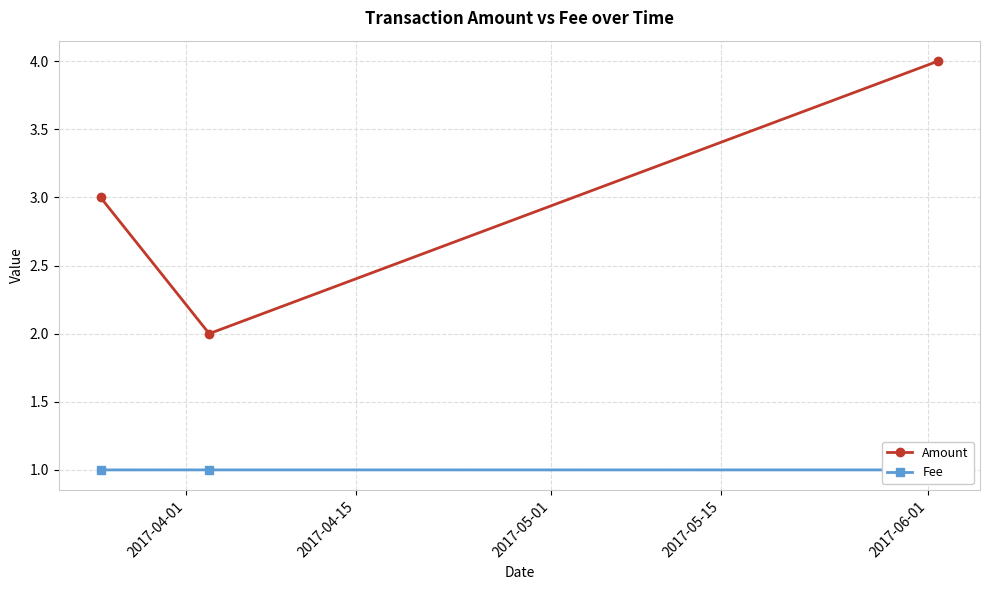

What is the highest value of the Amount series?

4